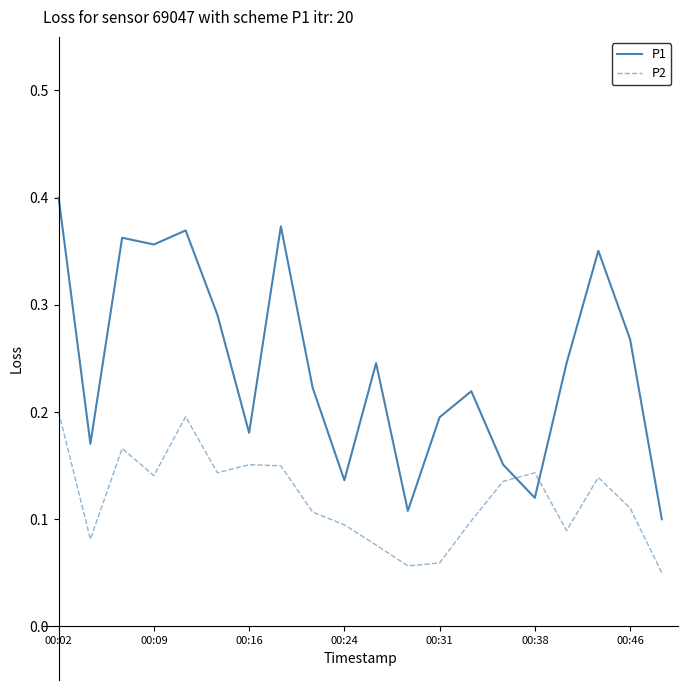

List the series in order of their peak value, lowest first.

P2, P1